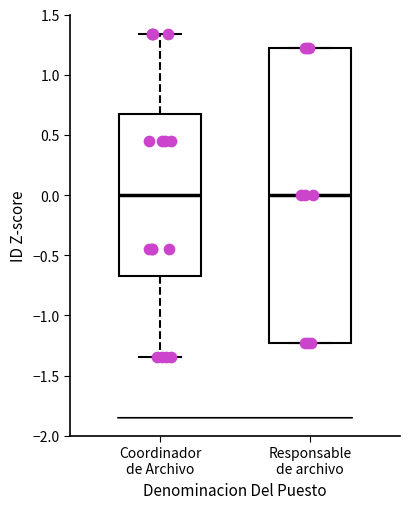

Comparing the boxes themselves (not the whiskers), which one is the tallest?

Responsable de archivo